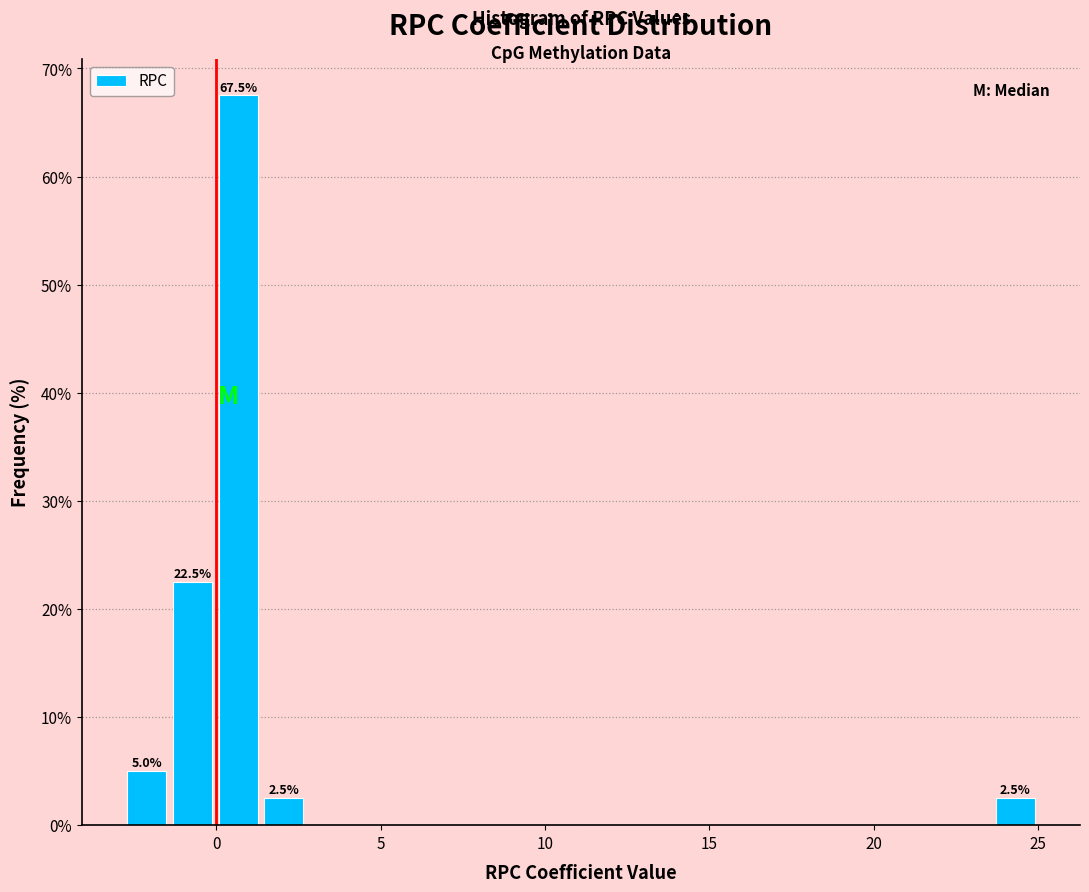

Read against the x-axis, roughly where is the centre of the tallest bar?

0.5